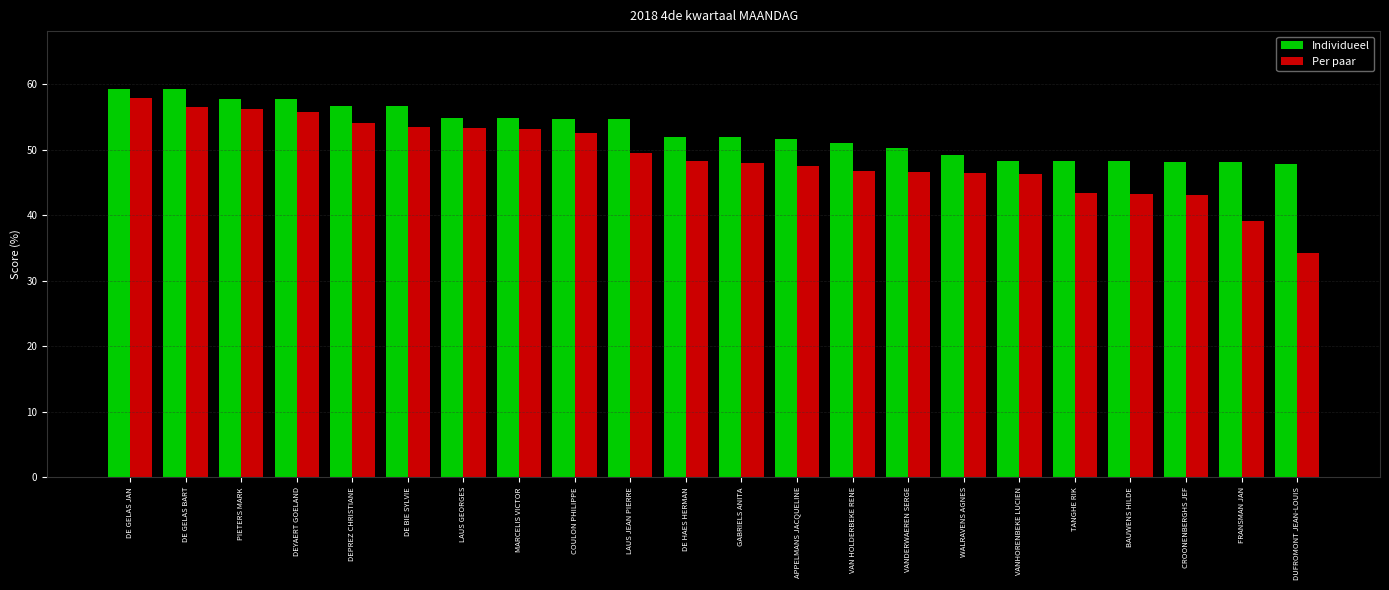

What position from the right is VAN HOLDERBEKE RENE?

9